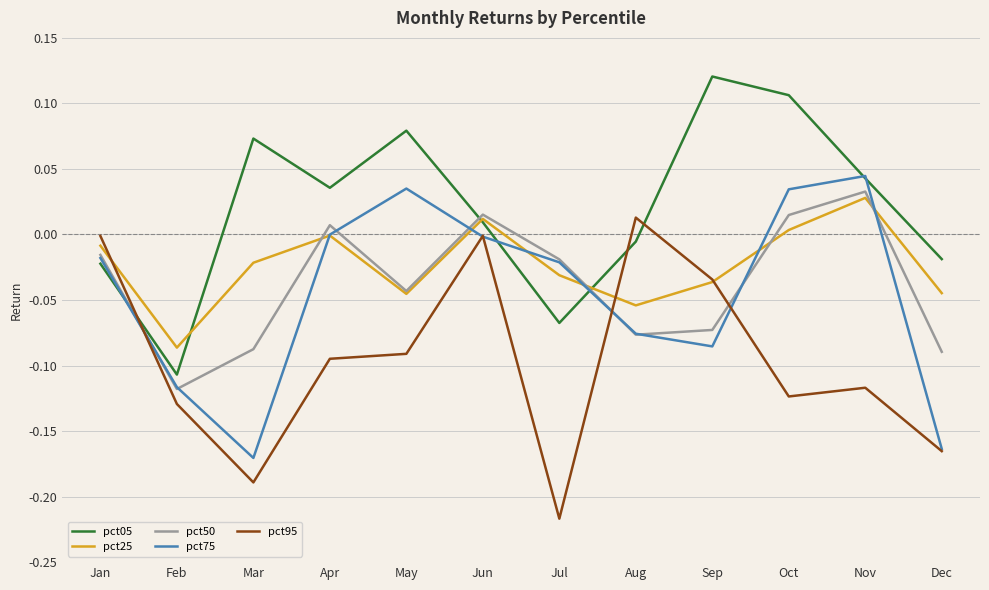

What is the sum of all pct25 values?

-0.3